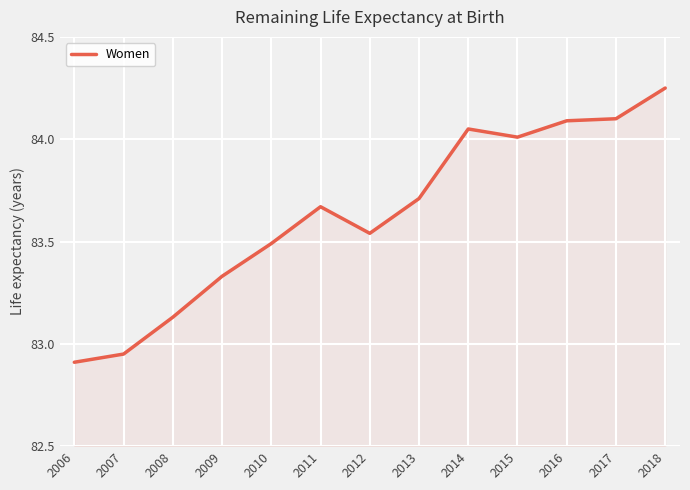

Does the chart display data point markers on the line(s)?

Yes